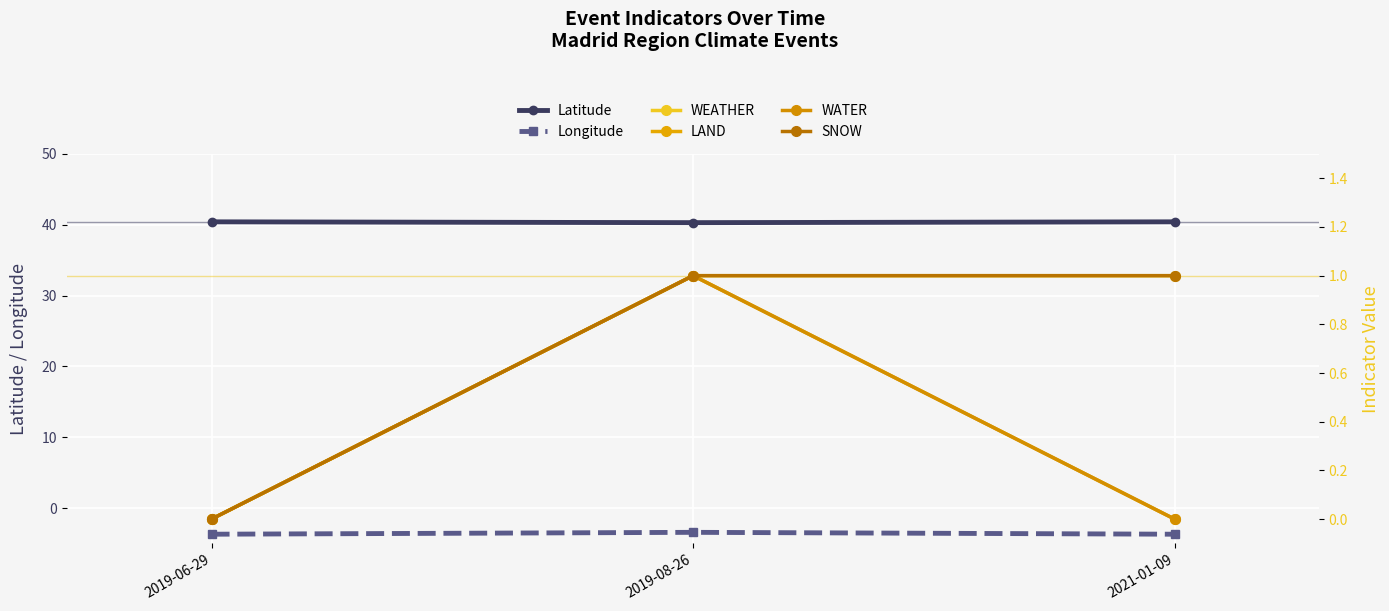

What is the value of the Longitude point at the 2nd from the left?

-3.4